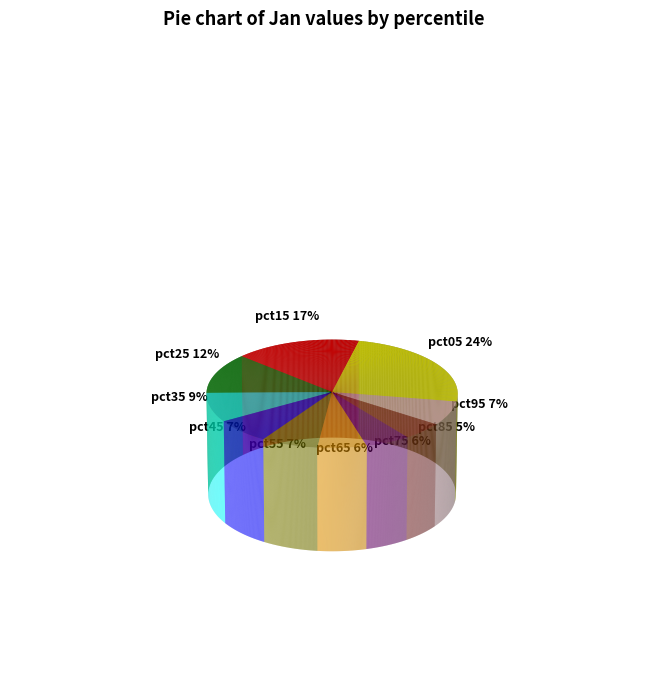

What percentage is the pct85 slice, to the nearest percent?

5%